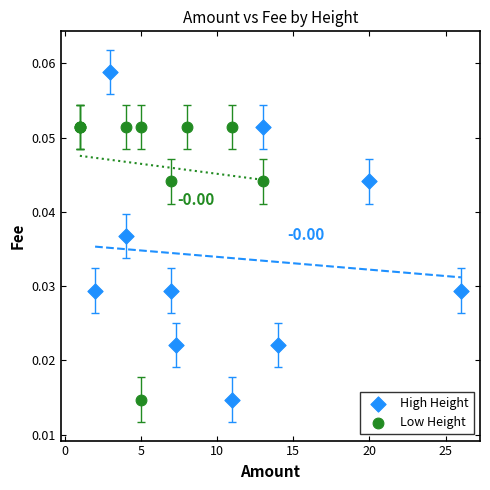

Which series contains the highest Y value?

High Height